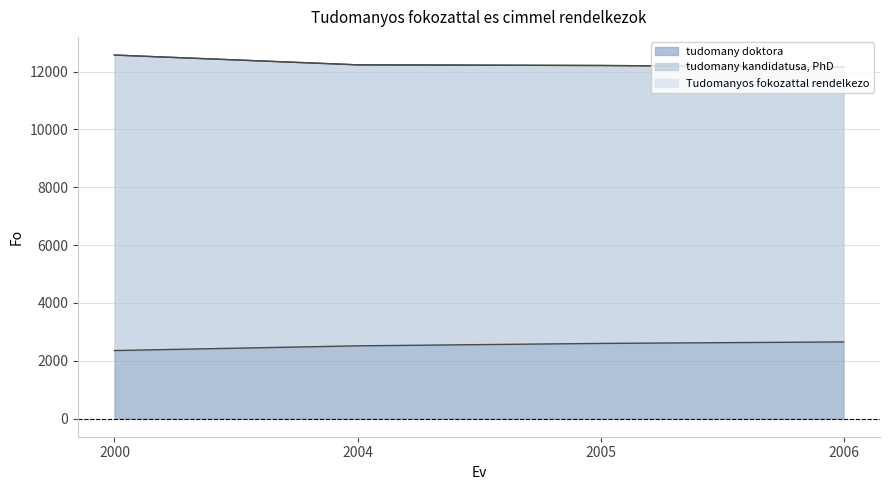

Is the value of Tudomanyos fokozattal rendelkezo at 2006 greater than the value of tudomany doktora at 2004?

Yes